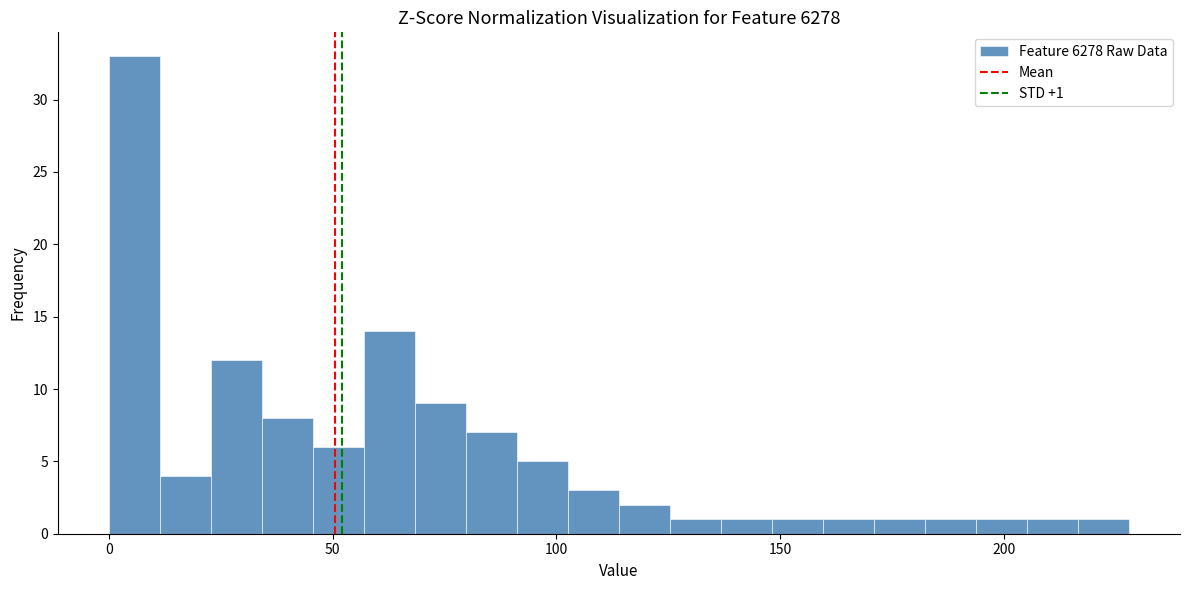

Read against the x-axis, roughly where is the centre of the tallest bar?

5